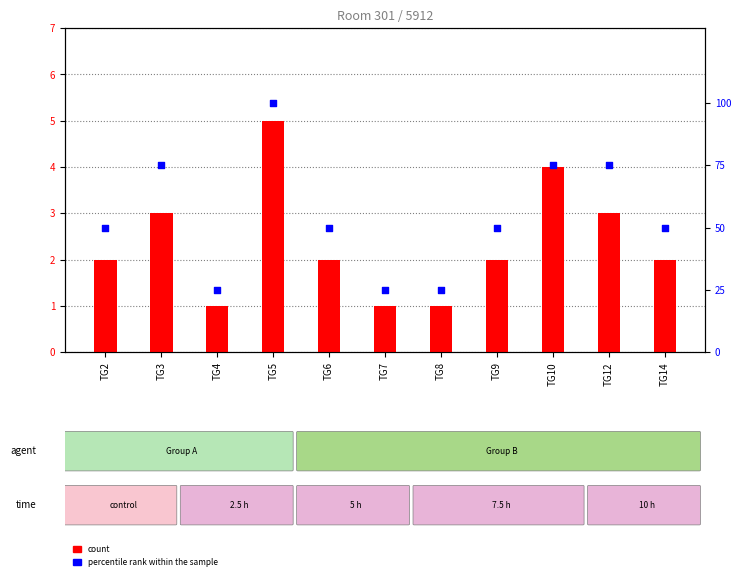

Which series has the largest Y range (max minus min)?

percentile rank within the sample